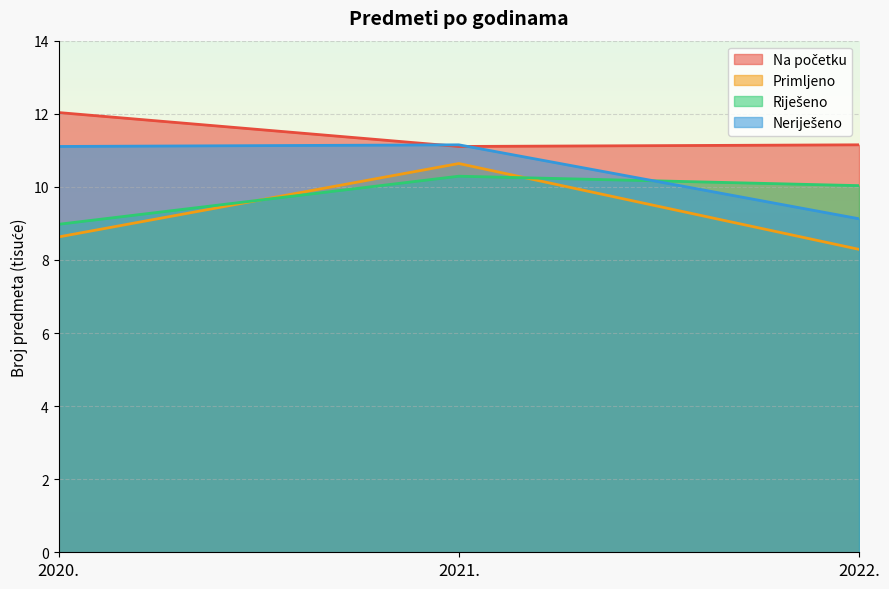

What are all the series names shown in the legend?

Na početku, Primljeno, Riješeno, Neriješeno